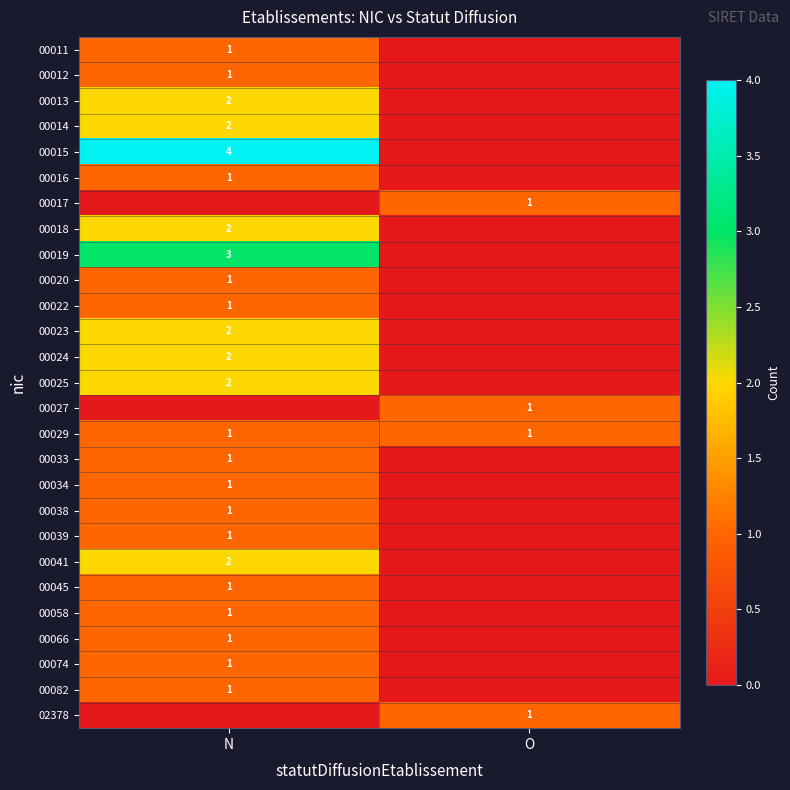

What is the greatest value displayed?

4